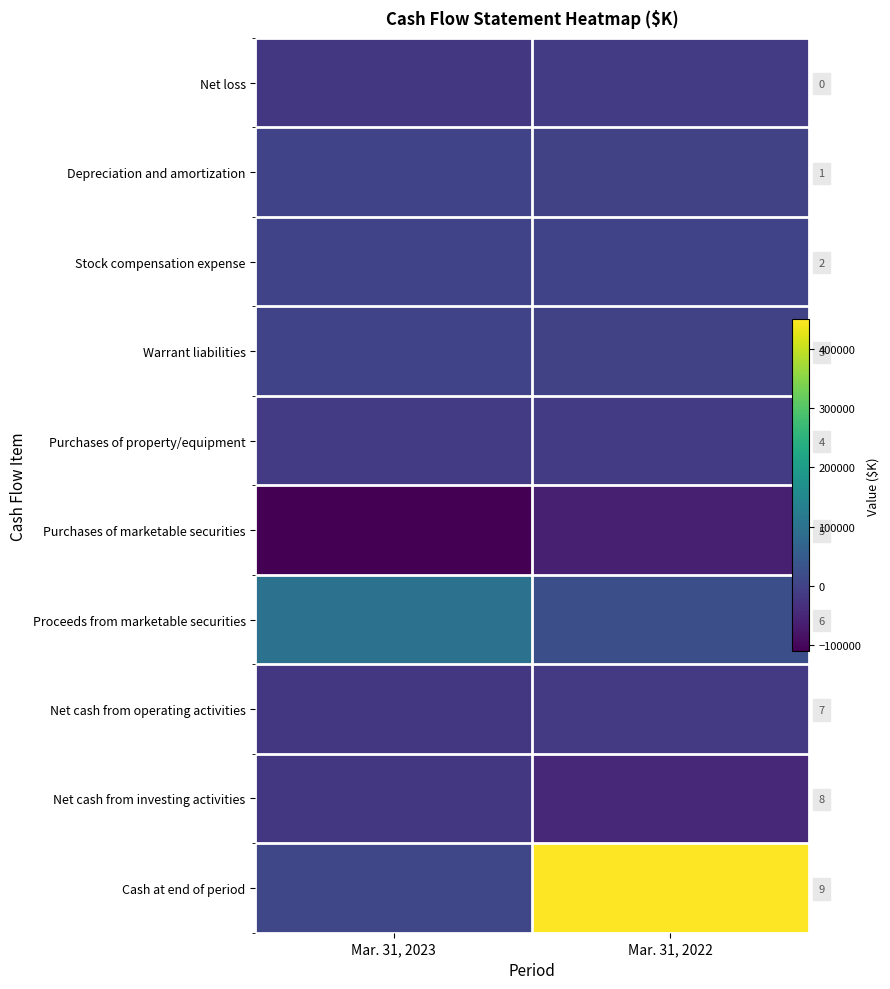

What is the difference between the Purchases of property/equipment values at Mar. 31, 2022 and Mar. 31, 2023?

1054